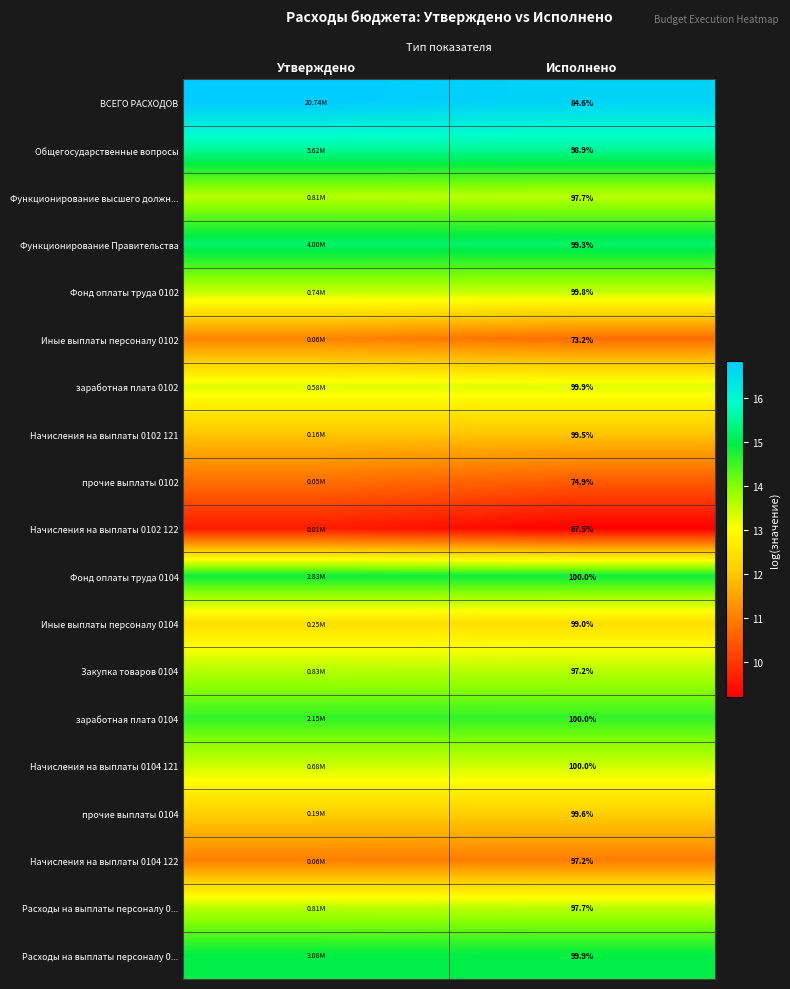

How many series are shown in this chart?

19